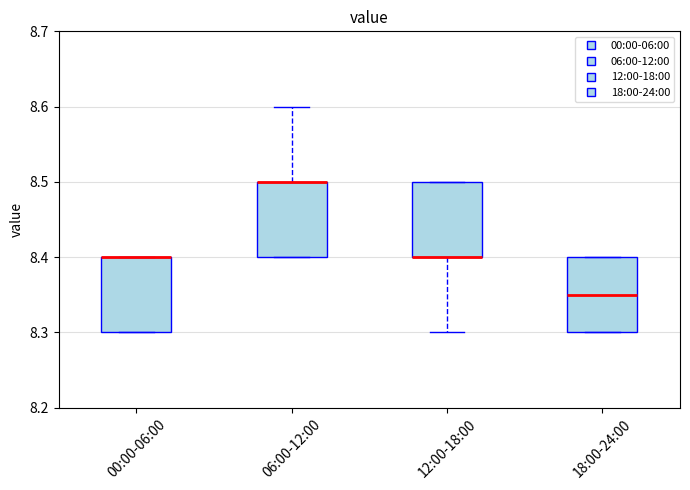

Reading left to right, transcribe this box plot: for each box, give where its median line is, the range the box spans, and where its two whiskers end, as read against the y-axis. The values are not printed on the chart, so give them approximately, as read against the axis.

00:00-06:00: median 8.40 (drawn on the box's upper edge), box 8.30 to 8.40, whiskers 8.30 to 8.40
06:00-12:00: median 8.50 (drawn on the box's upper edge), box 8.40 to 8.50, whiskers 8.40 to 8.60
12:00-18:00: median 8.40 (drawn on the box's lower edge), box 8.40 to 8.50, whiskers 8.30 to 8.50
18:00-24:00: median 8.35, box 8.30 to 8.40, whiskers 8.30 to 8.40